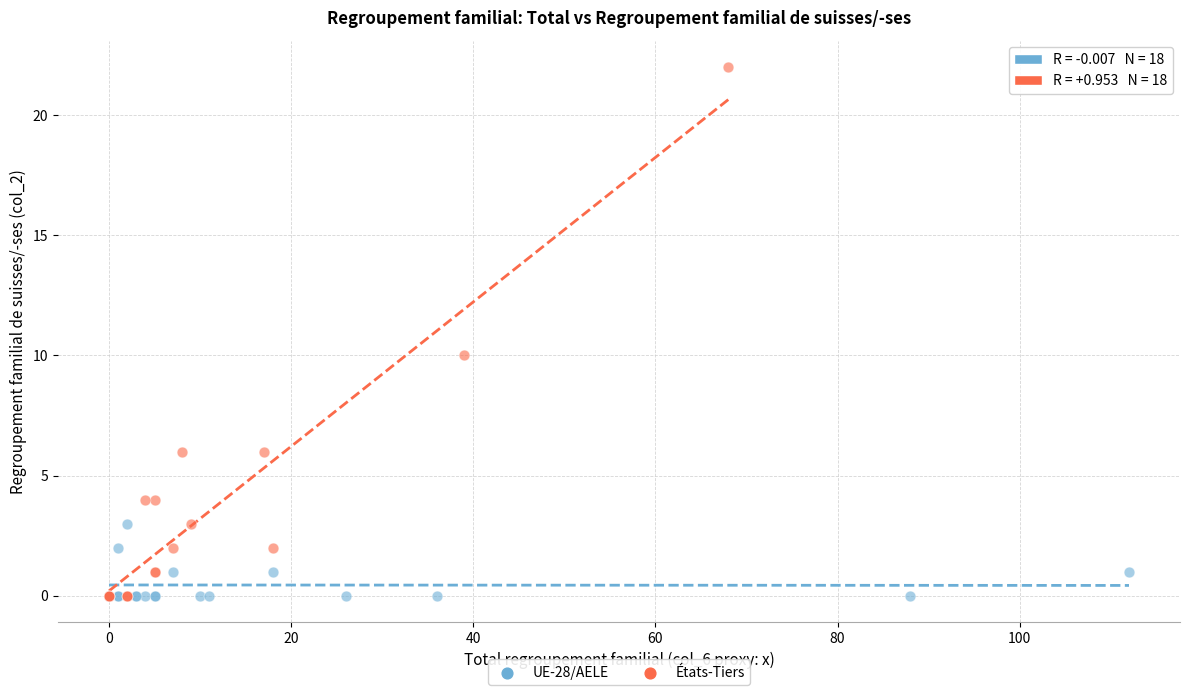

Which series contains the highest Y value?

États-Tiers